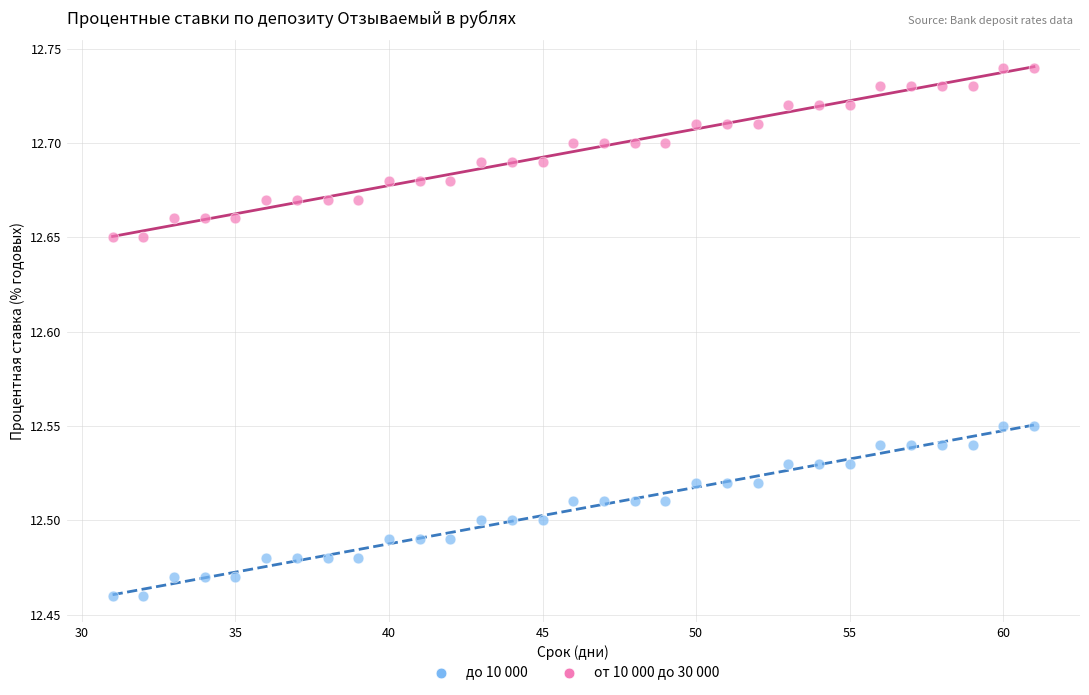

Which series reaches the maximum Y coordinate?

от 10 000 до 30 000